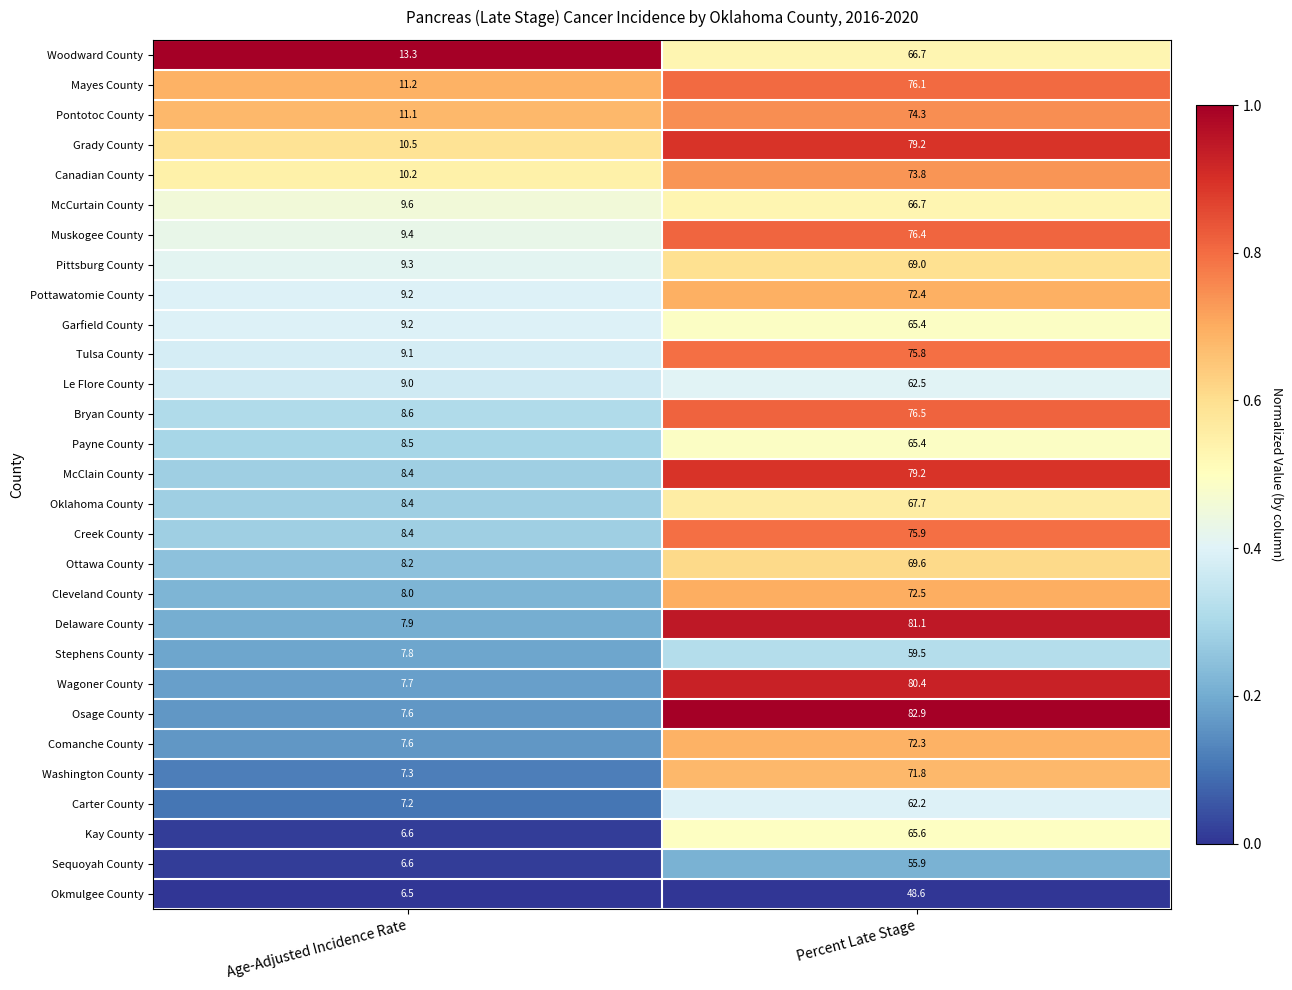

Which category has the highest value across all series?

Percent Late Stage